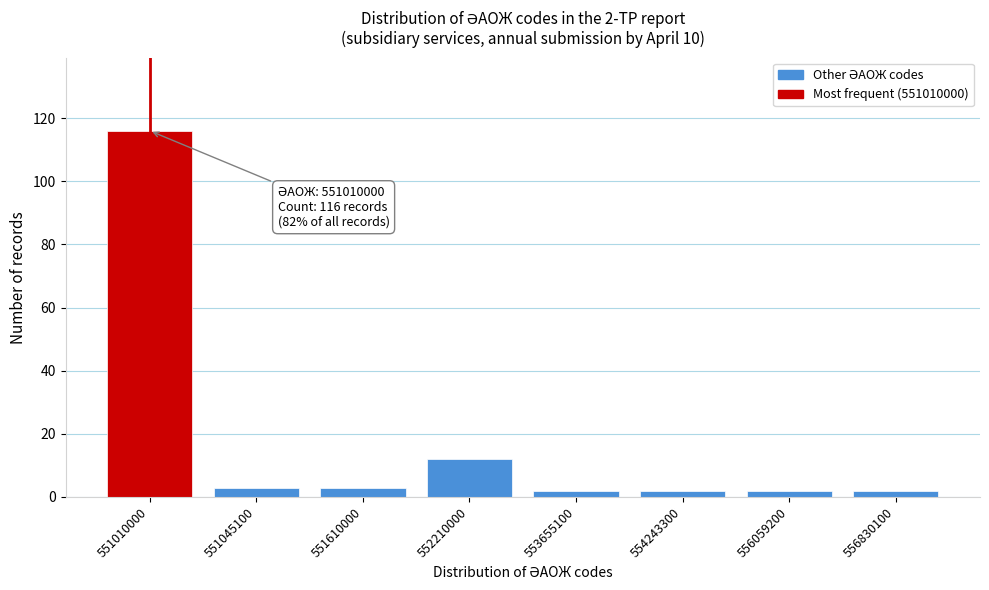

Reading right to left, transcribe all the data shown in this chart.

556830100=2	556059200=2	554243300=2	553655100=2	552210000=12	551610000=3	551045100=3	551010000=116